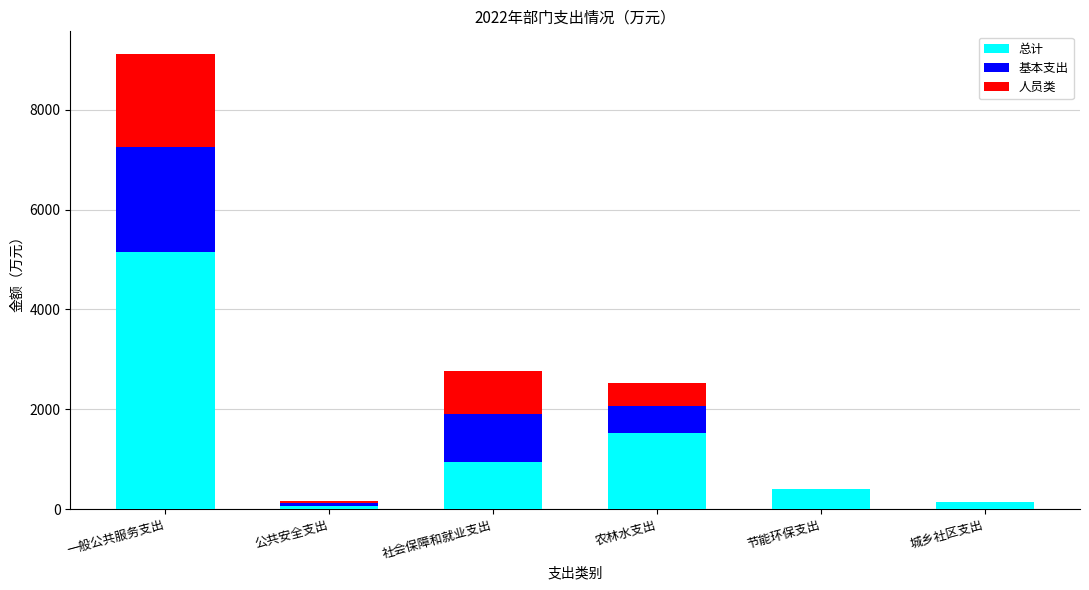

How many categories are shown in the chart?

6